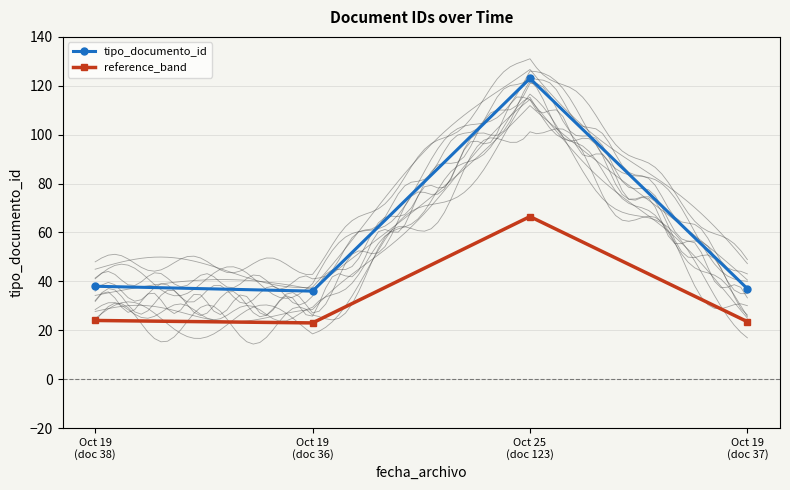

How many lines are shown in the chart?

2